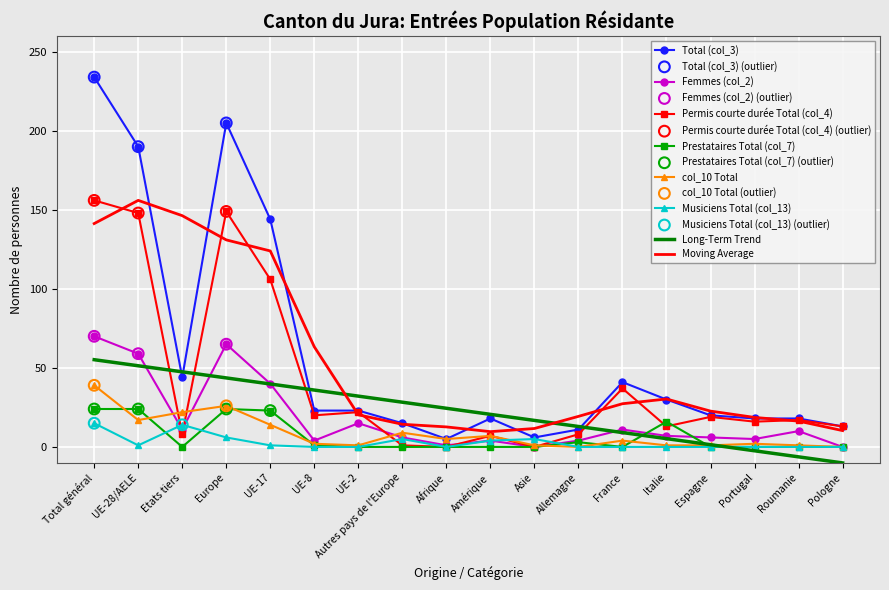

At which category is the sum across all series the highest?

Total général